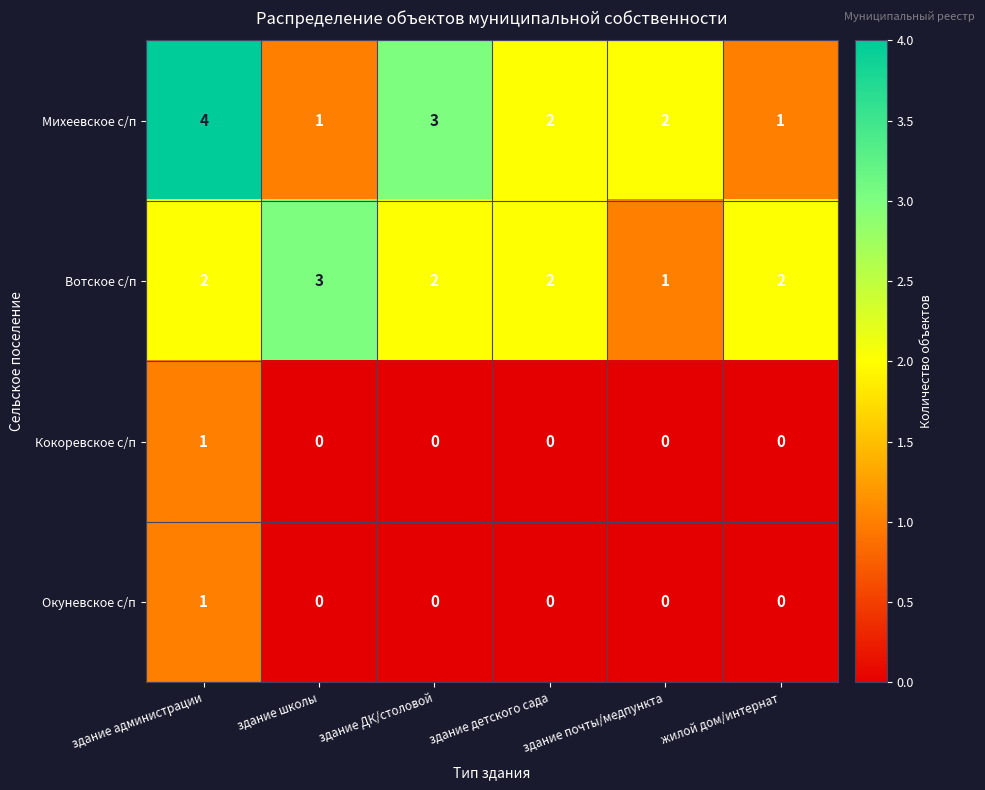

Which series has the widest spread of values?

Михеевское с/п